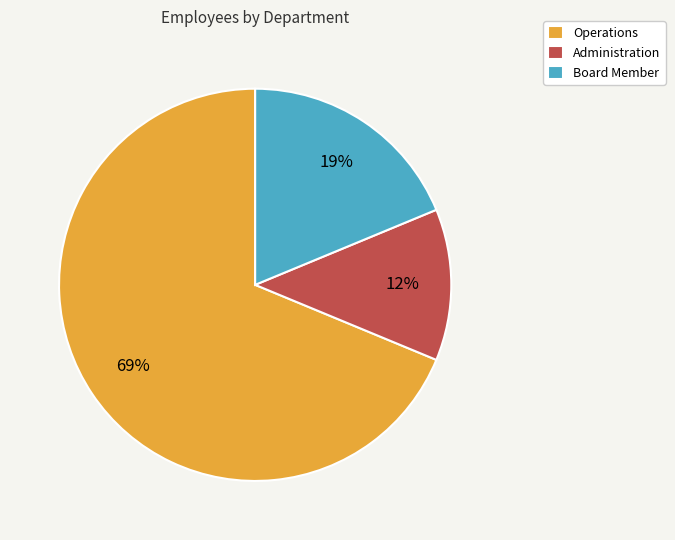

Is the sum of Board Member and Operations greater than half?

Yes